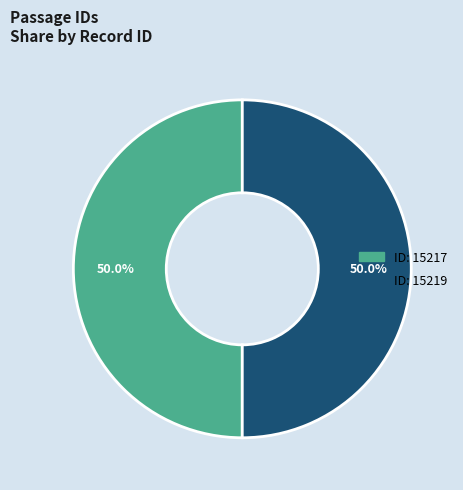

How many slices are in this pie chart?

2